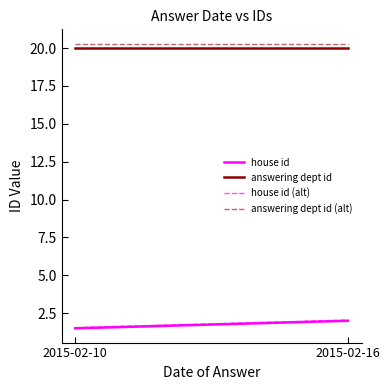

Is this an area chart (filled region under the line)?

No